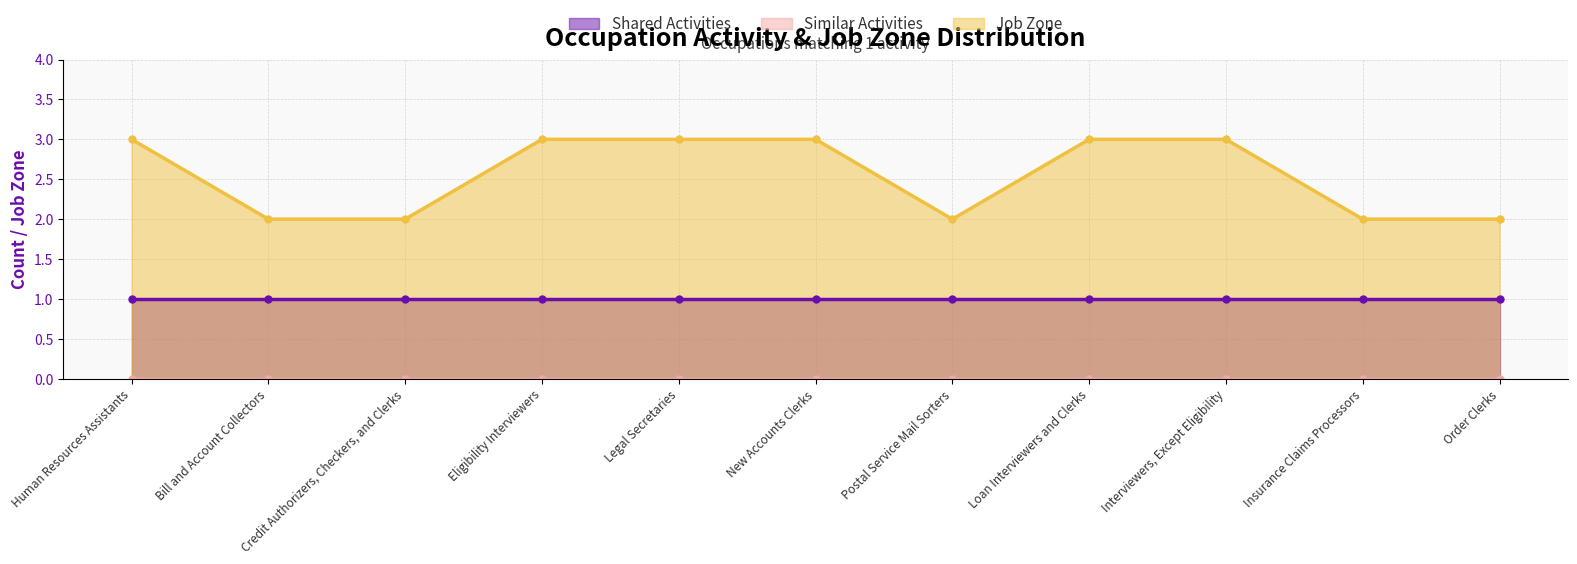

True or false: Job Zone has a value of 2 at Insurance Claims Processors.

True